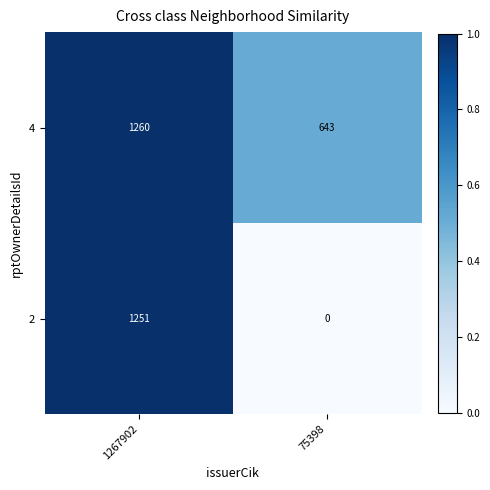

Count the number of categories in the chart.

2